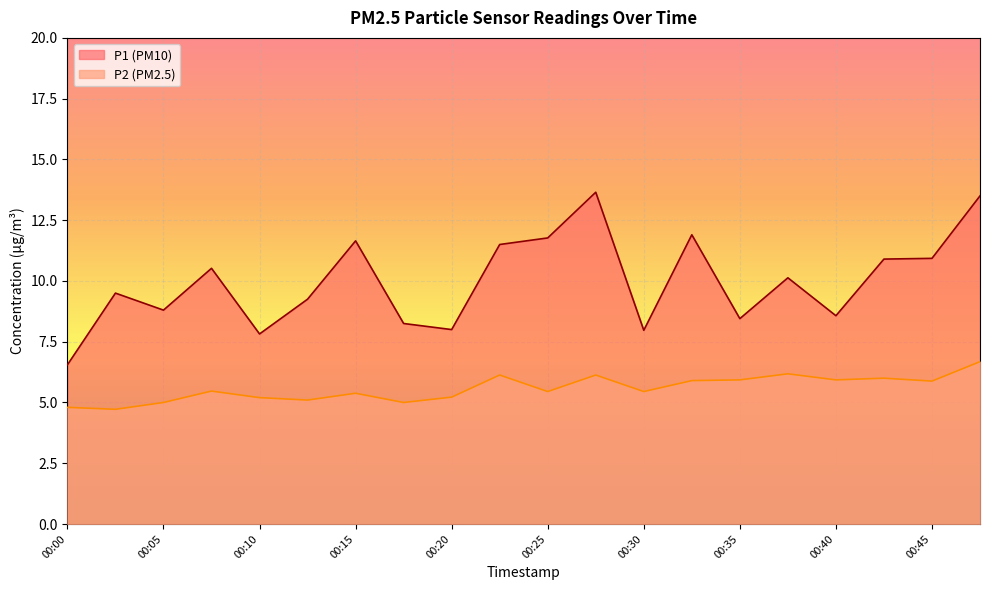

How many data points in P1 are above 10?

10